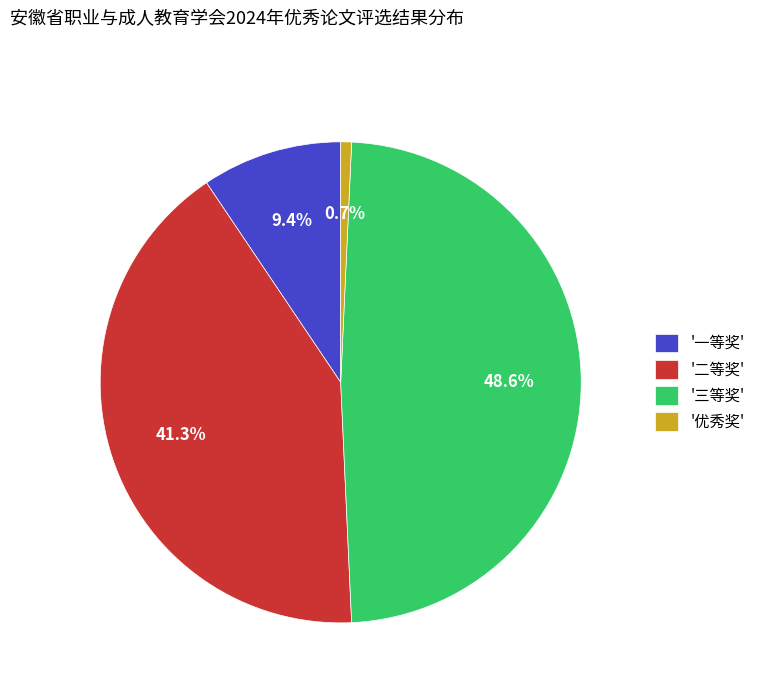

Approximately how many times larger is the value at '二等奖' compared to '优秀奖'?

57.0